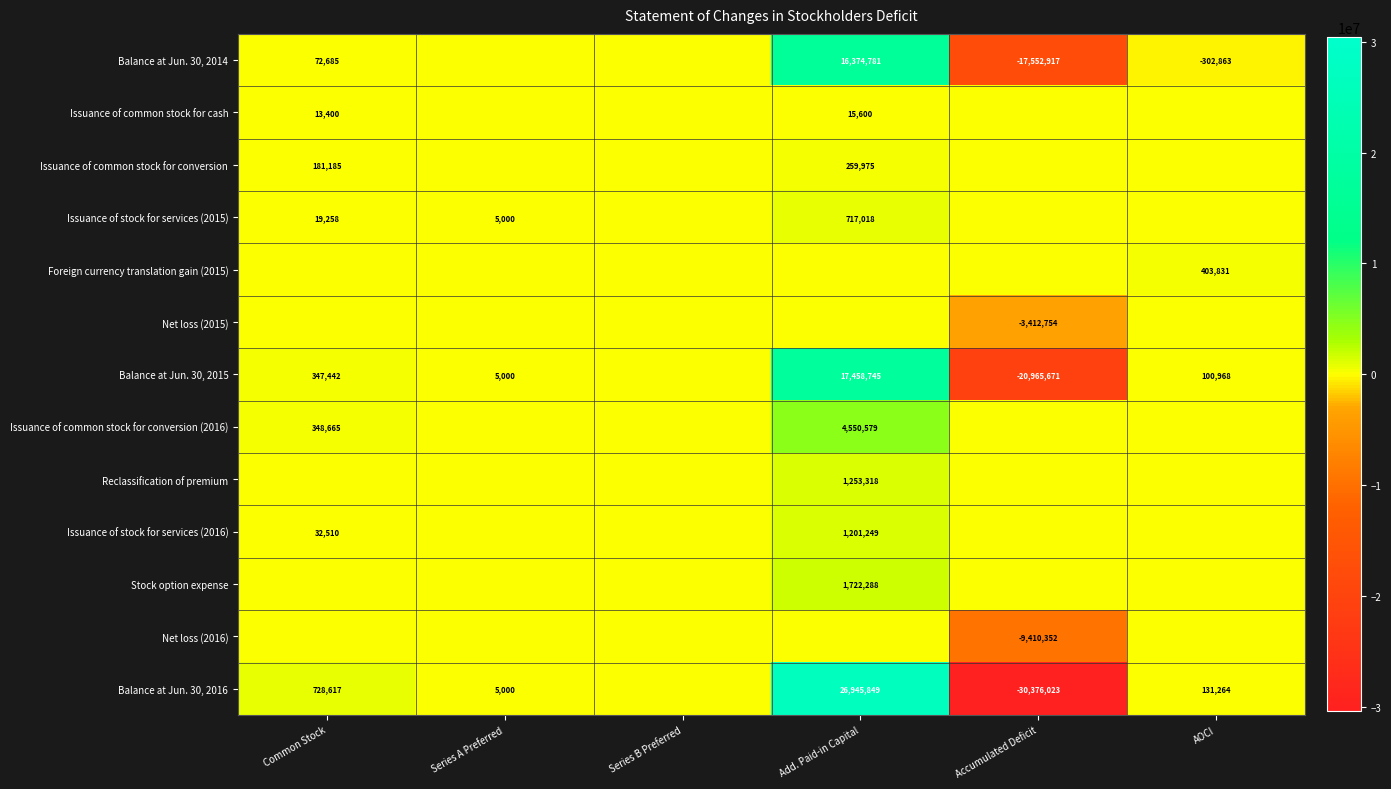

True or false: Issuance of common stock for conversion (2016) has a value of 223211 at Common Stock.

False